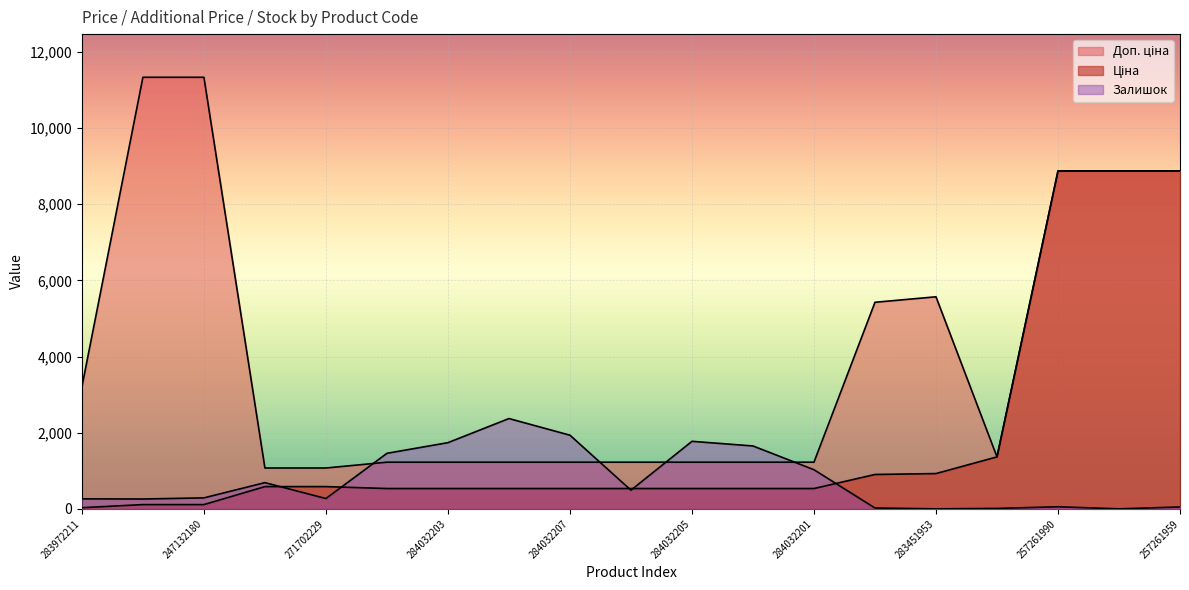

True or false: Ціна has a value of 535.4 at 284032206.

True